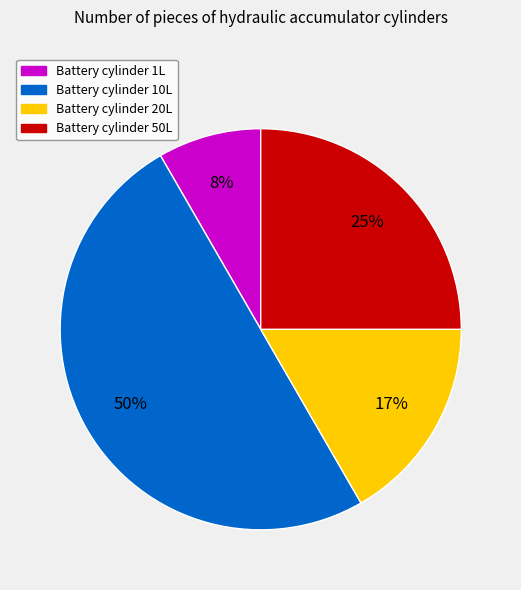

Between Battery cylinder 1L and Battery cylinder 10L, which is larger?

Battery cylinder 10L